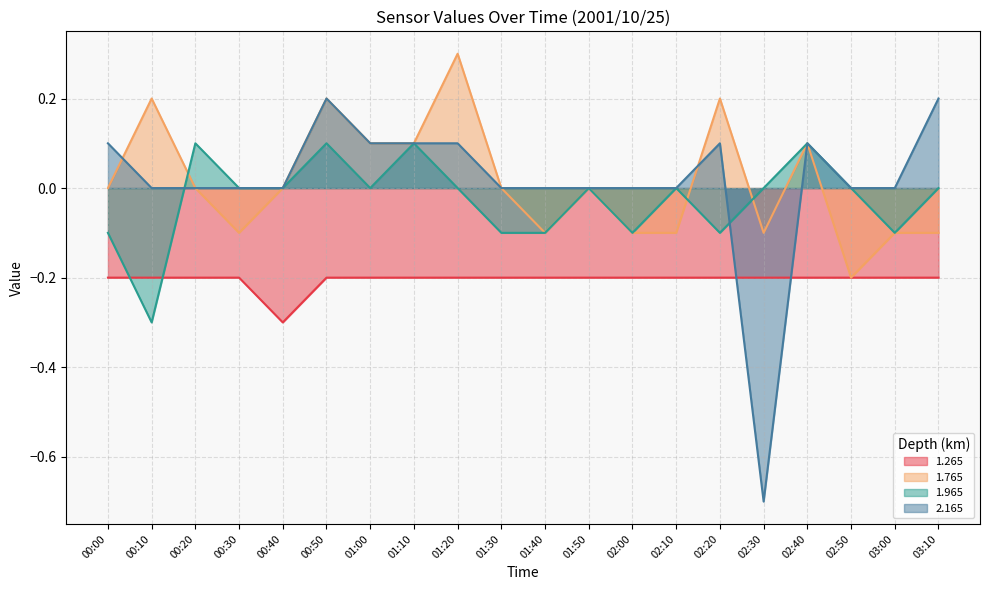

Which series has the largest total across all categories?

2.165